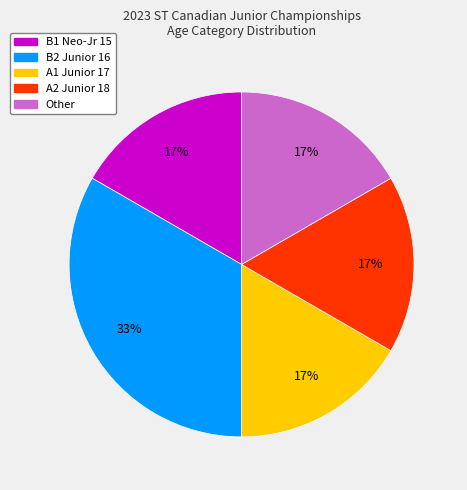

Does Other account for over 50% of the chart?

No